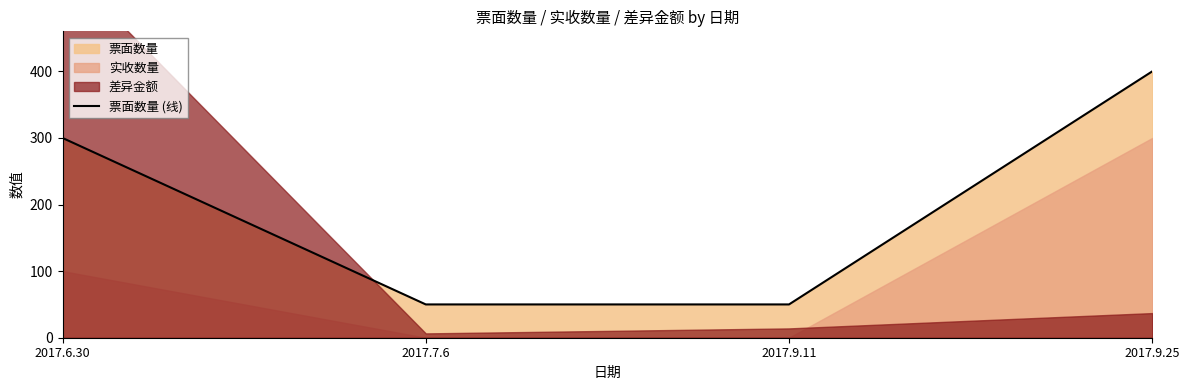

What is the smallest value displayed?

50